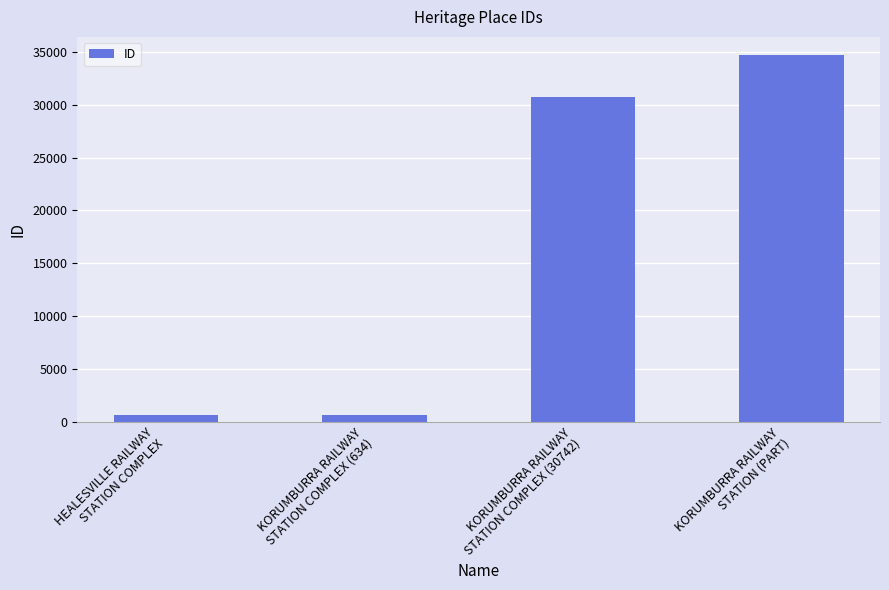

What is the average value?

16665